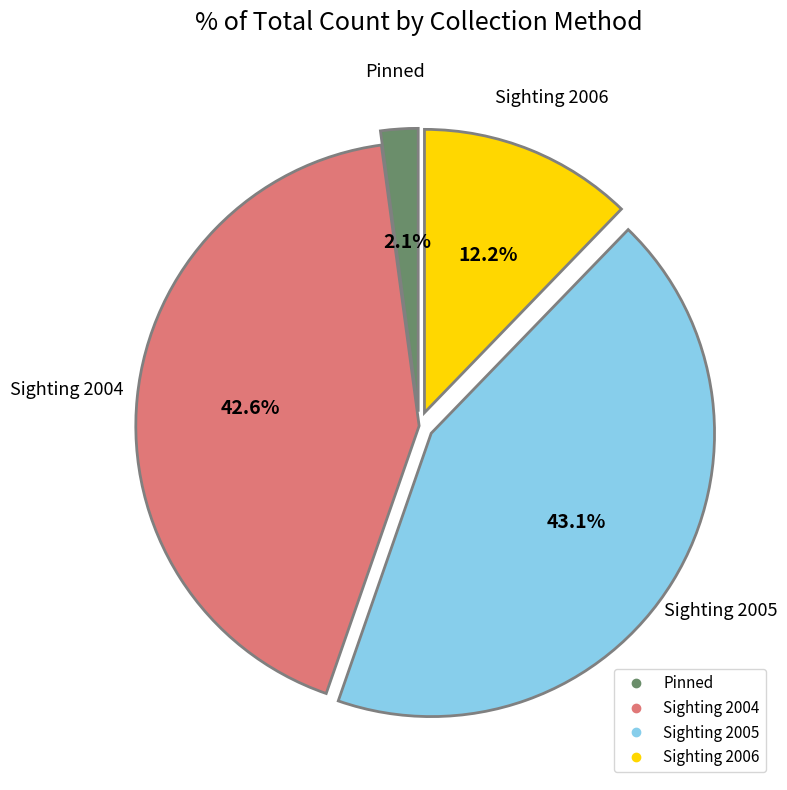

Does any single category account for the majority?

No